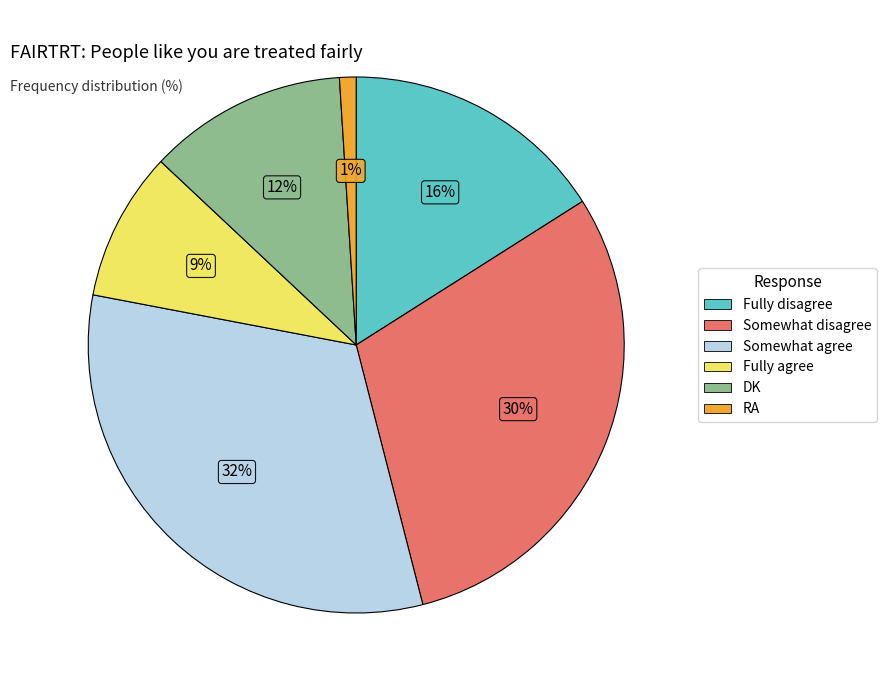

To the nearest percent, what is the difference between the DK and Fully agree slice percentages?

3%